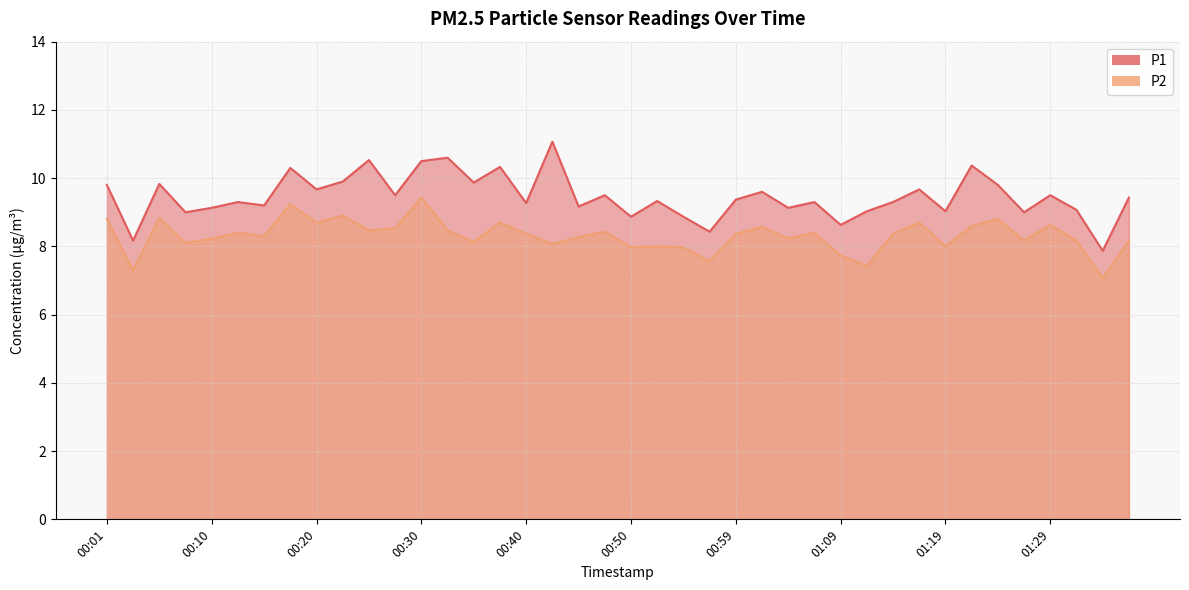

How many data points in P2 are less than 8?

7